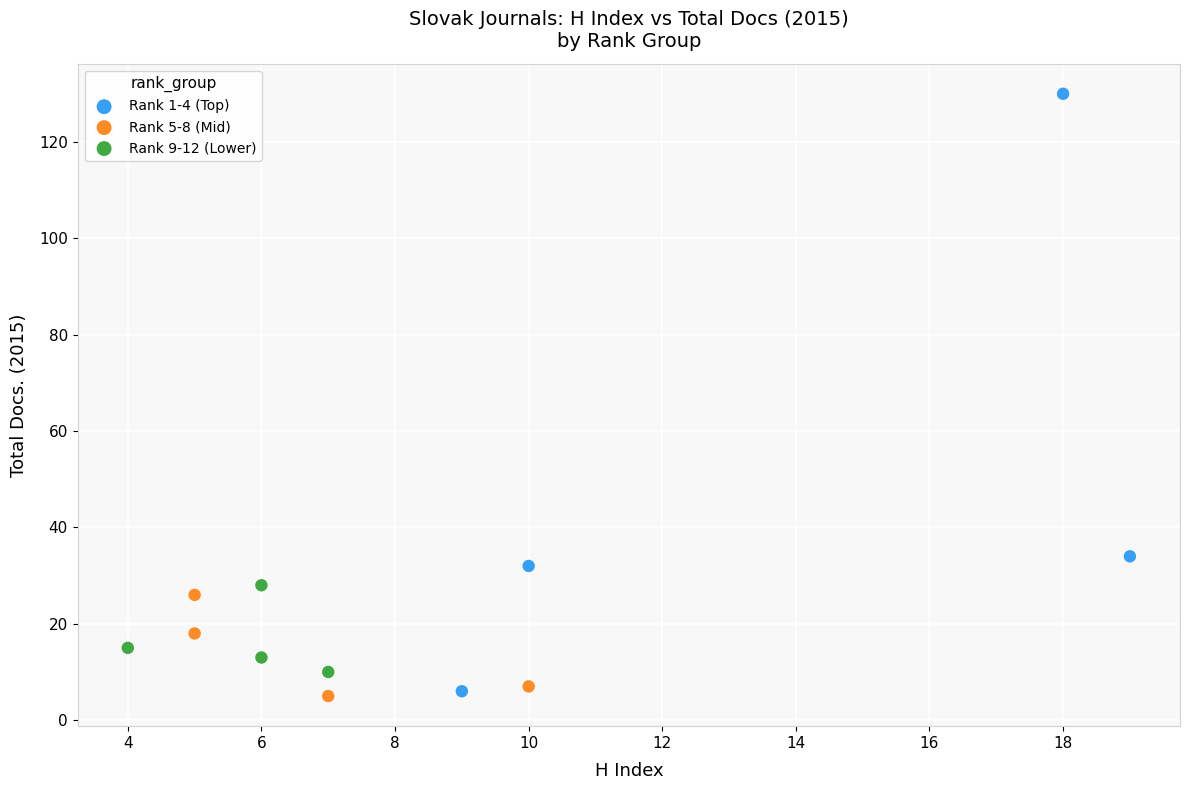

Which series has the largest Y range (max minus min)?

Rank 1-4 (Top)